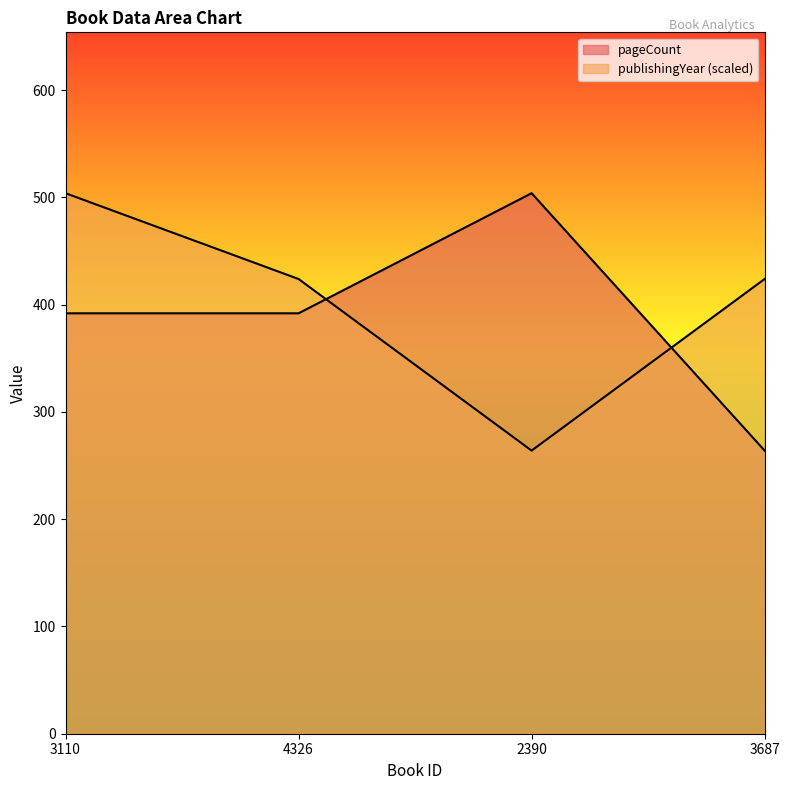

What is the spread (max minus min) of values at 4326?

32